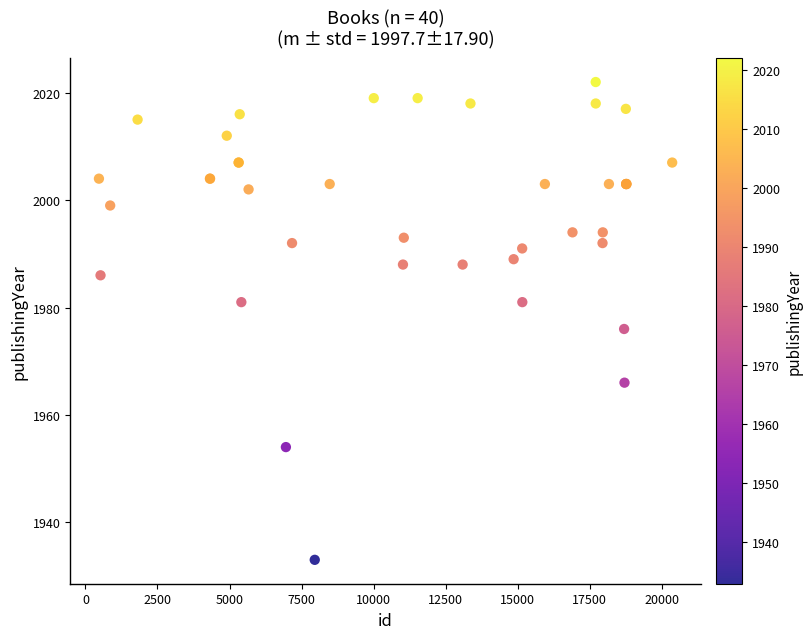

What Y value in the scatter plot is closest to 1977?

1976